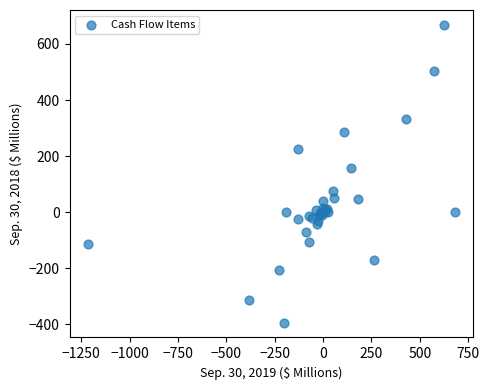

What Y value in the scatter plot is closest to 137?

159